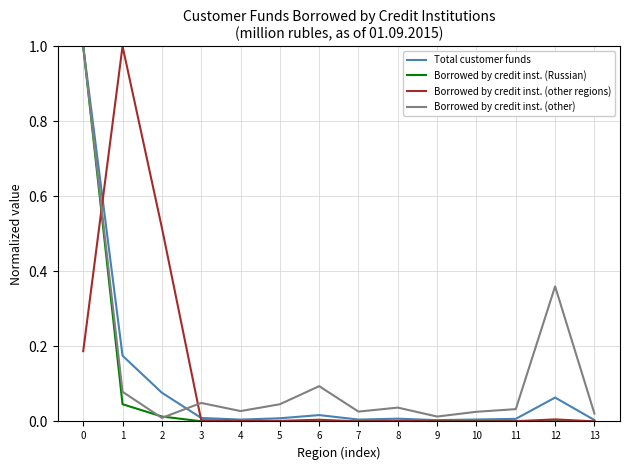

How many distinct data groups are displayed?

4